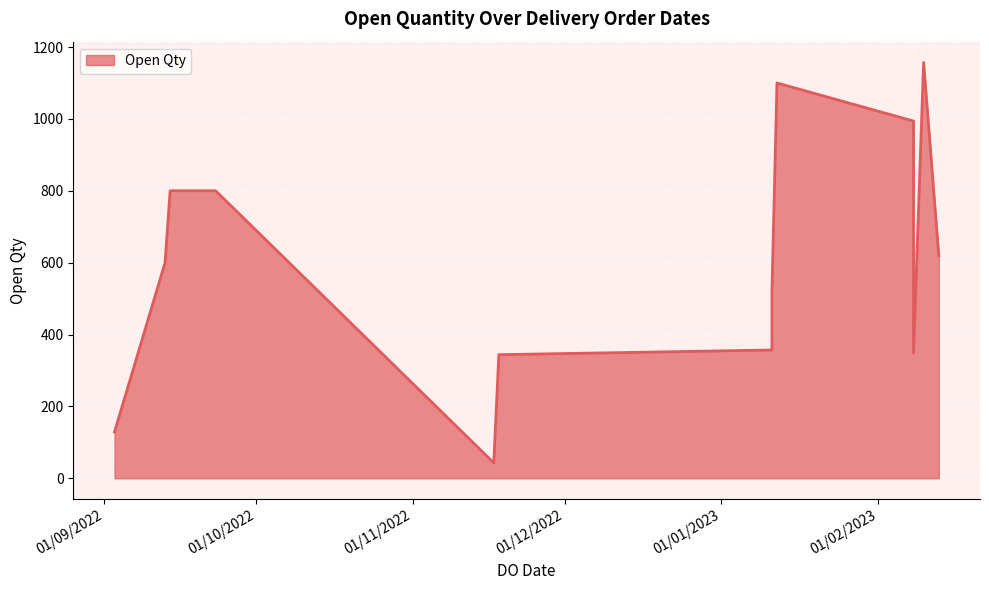

At which category does the chart reach its minimum across all series?

17/11/2022